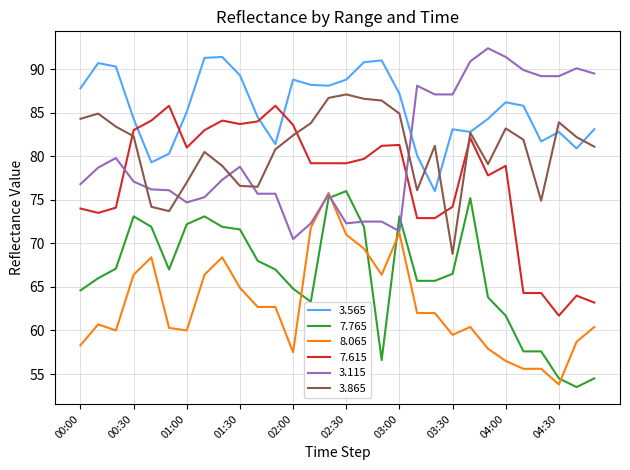

True or false: 3.865 and 7.765 cross at least once.

False